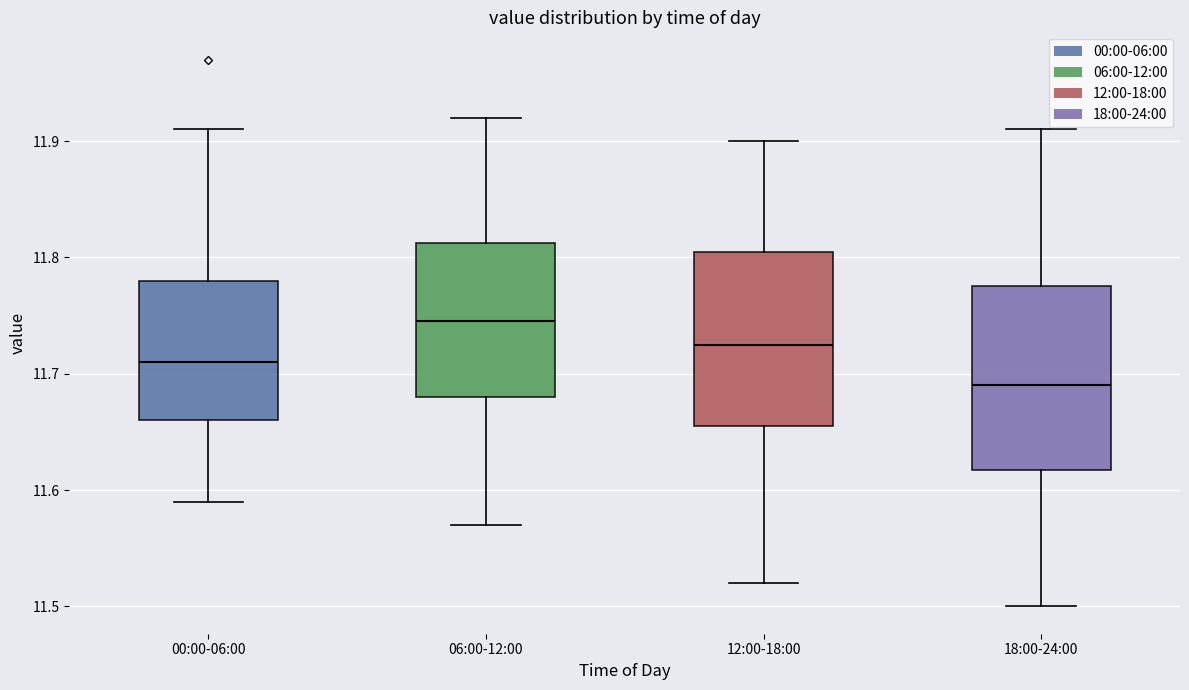

Reading left to right, read every box against the y-axis: the position of its median line, the range the box covers, and the ends of its whiskers. The values are not printed on the chart, so give them approximately, as read against the axis.

00:00-06:00: median 11.71, box 11.66 to 11.78, whiskers 11.59 to 11.91
06:00-12:00: median 11.75, box 11.68 to 11.81, whiskers 11.57 to 11.92
12:00-18:00: median 11.73, box 11.66 to 11.81, whiskers 11.52 to 11.90
18:00-24:00: median 11.69, box 11.62 to 11.78, whiskers 11.50 to 11.91